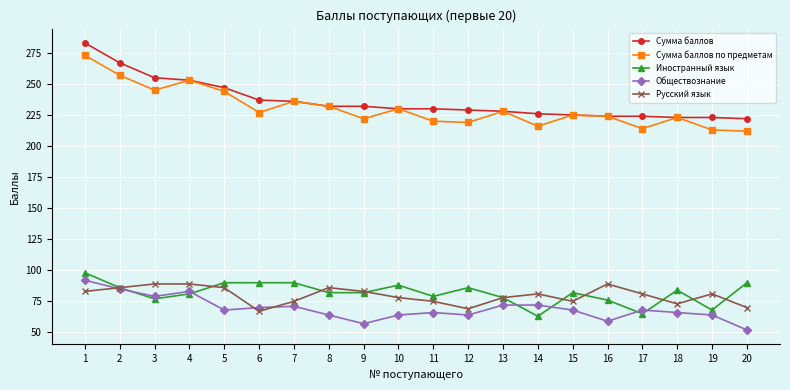

What is the spread (max minus min) of values at 20?

170